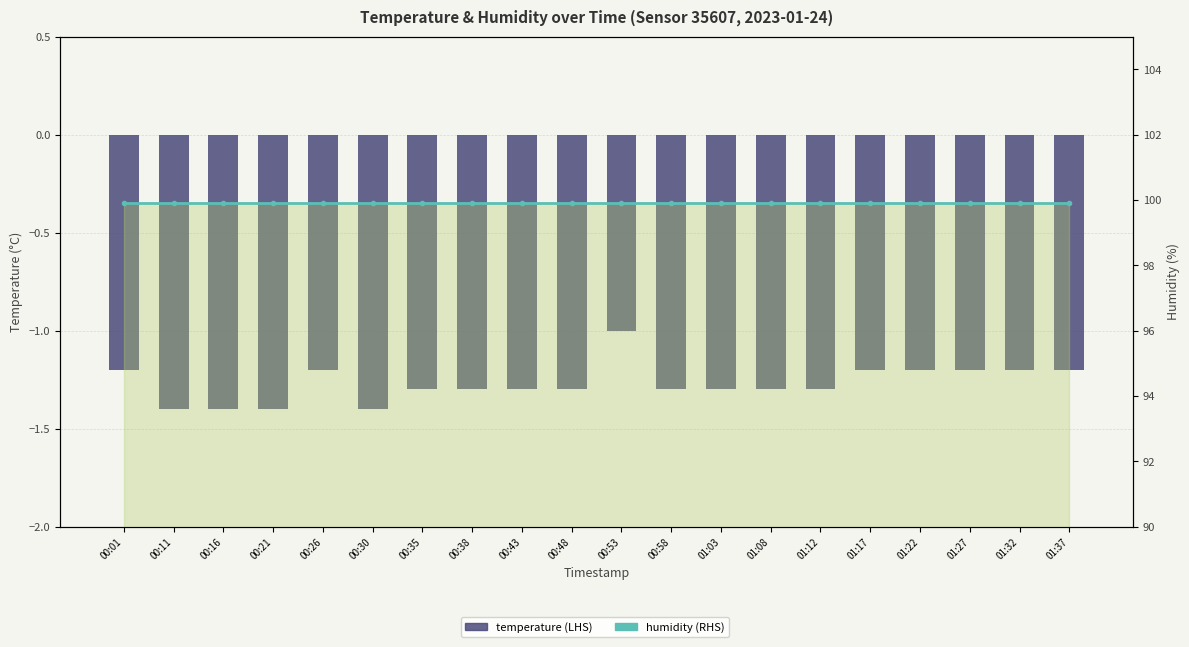

At which category is the sum across all series the highest?

00:53